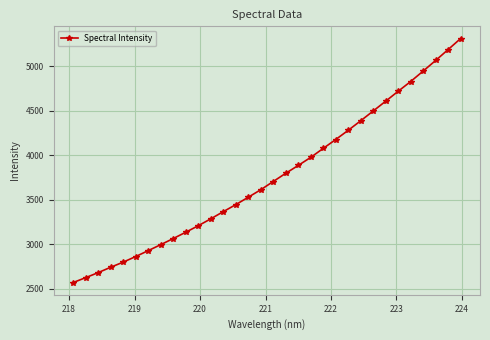

True or false: the data has more than 2 interior local peaks.

False